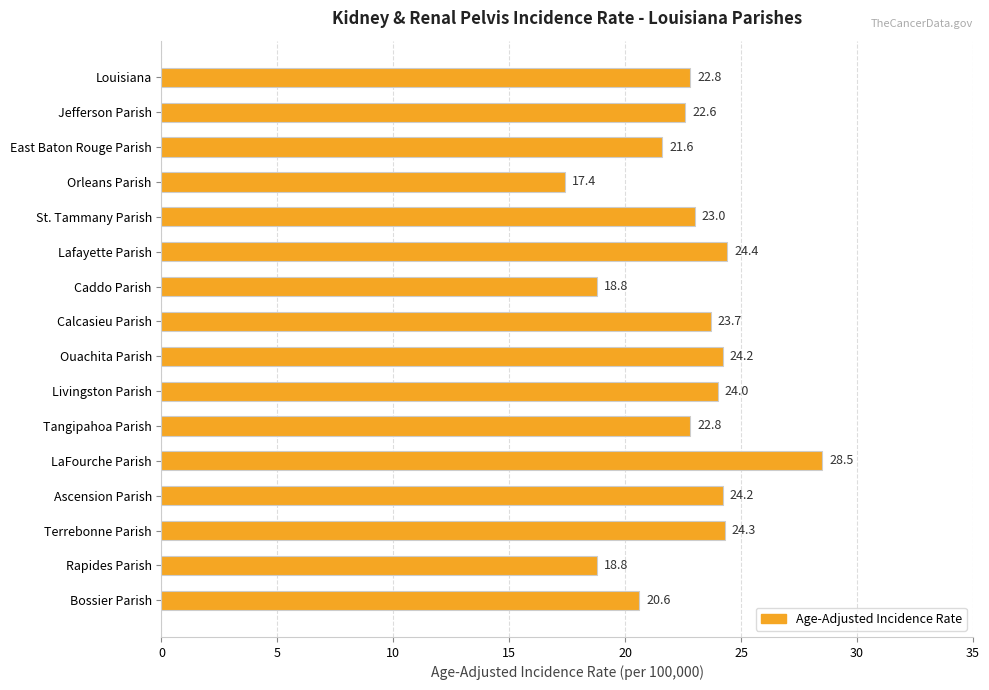

Where is the data nearest to the value 22?

East Baton Rouge Parish